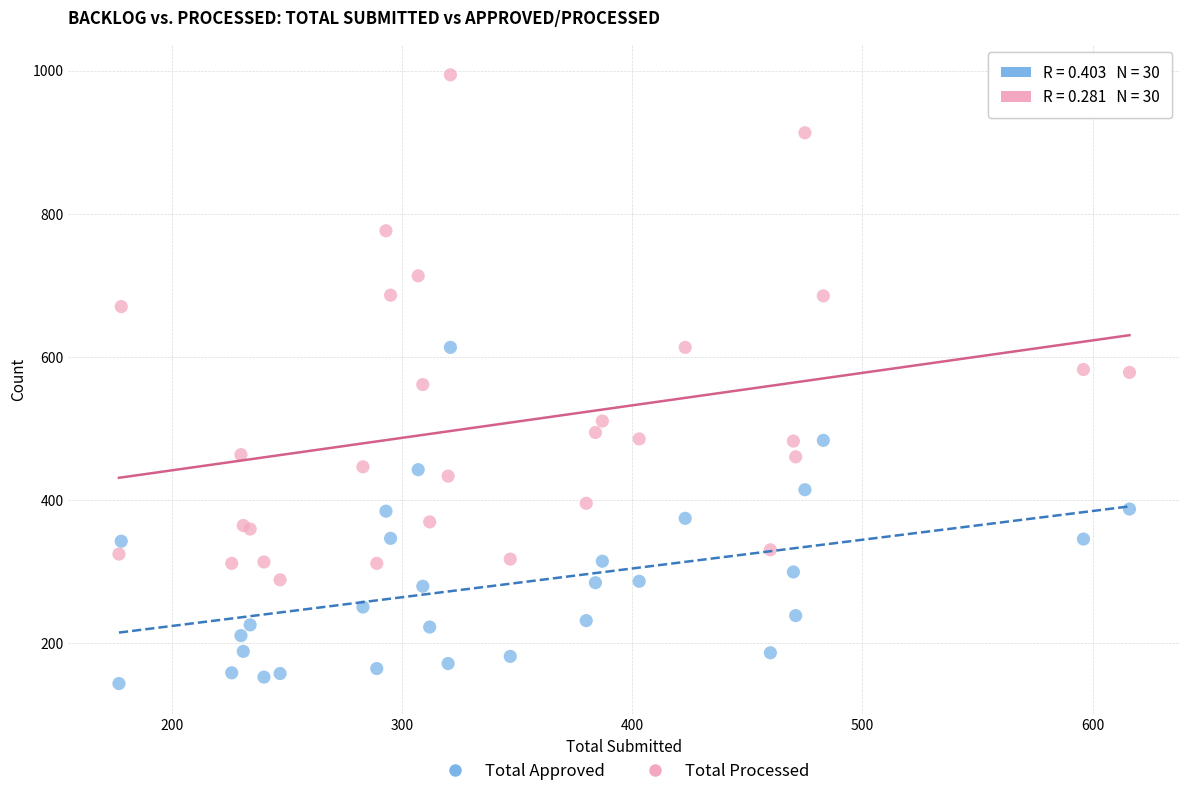

Which series has the largest Y range (max minus min)?

Total Processed